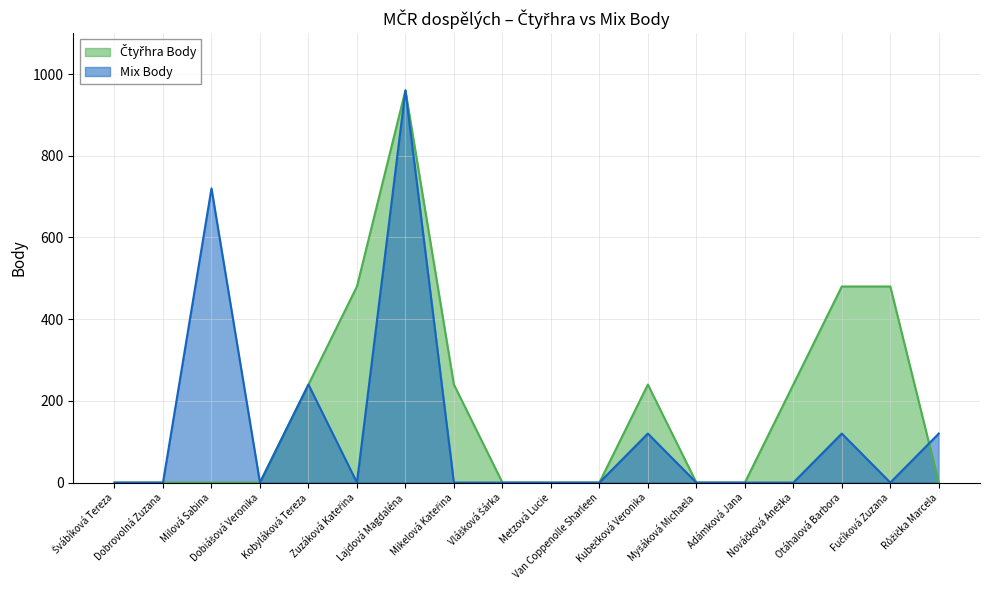

Does the chart have visible grid lines?

Yes